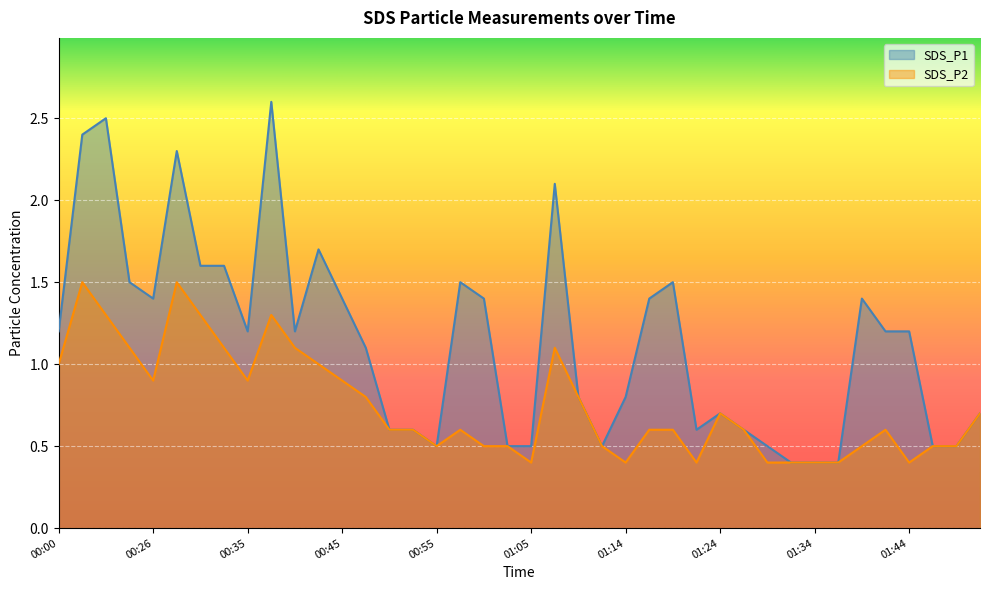

True or false: SDS_P1 and SDS_P2 cross at least once.

False